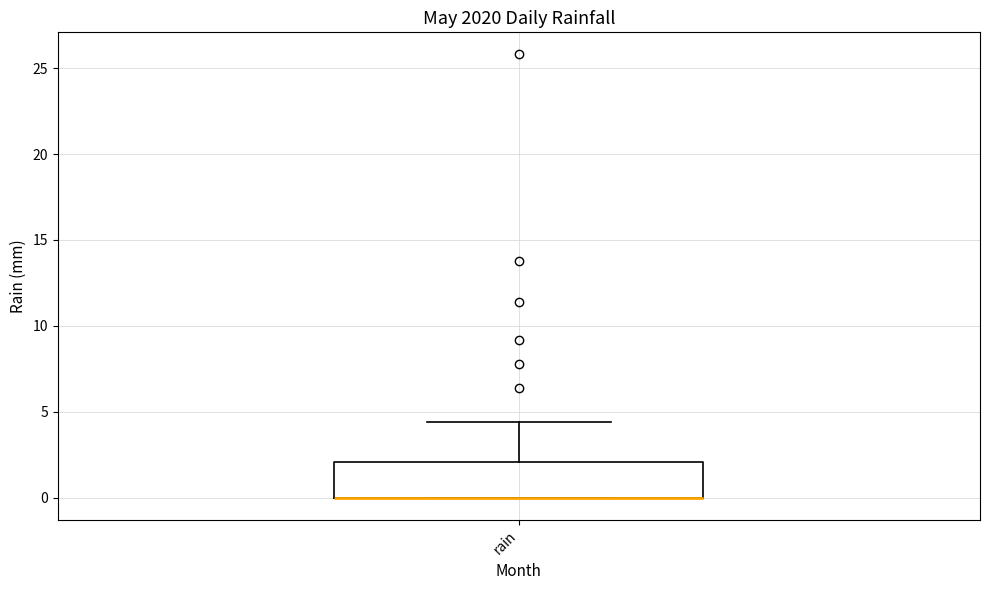

Transcribe this box plot: give where the median line is, the range the box spans, and where the two whiskers end, as read against the y-axis. The values are not printed on the chart, so give them approximately, as read against the axis.

median 0.0 (drawn on the box's lower edge), box 0.0 to 2.0, whiskers 0.0 to 4.5